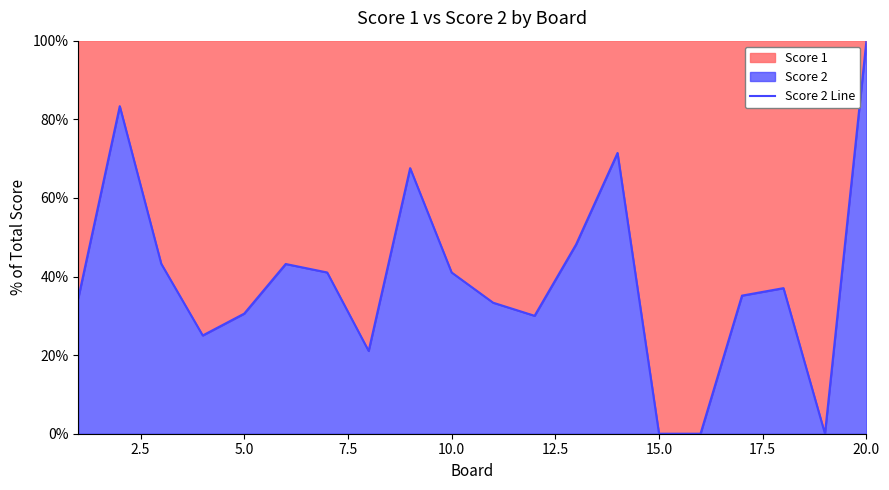

Which category has the highest value across all series?

20.0